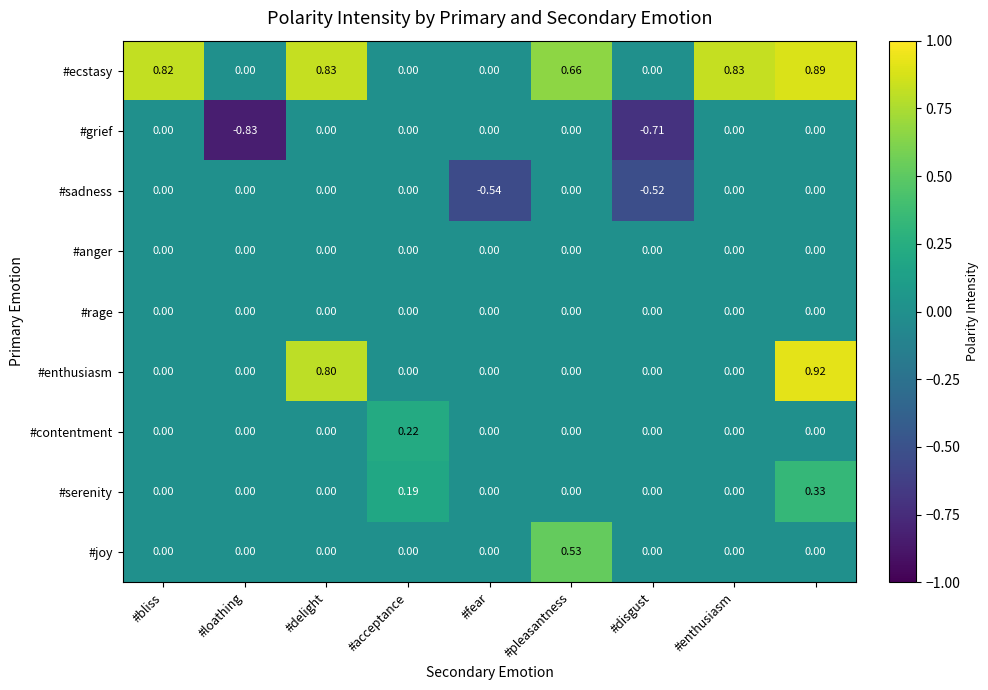

Count the number of categories in the chart.

9